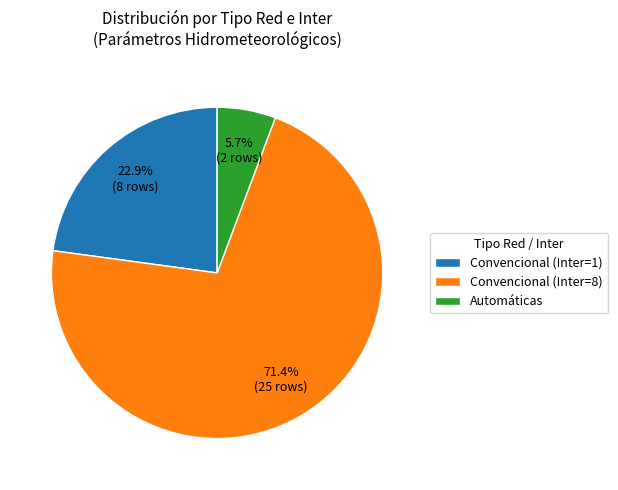

Rank the categories by value from highest to lowest.

Convencional (Inter=8), Convencional (Inter=1), Automáticas